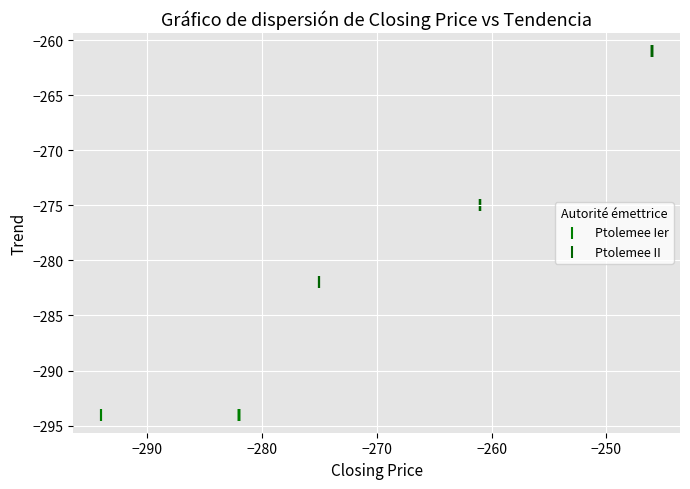

What are all the series names shown in the legend?

Ptolemee Ier, Ptolemee II